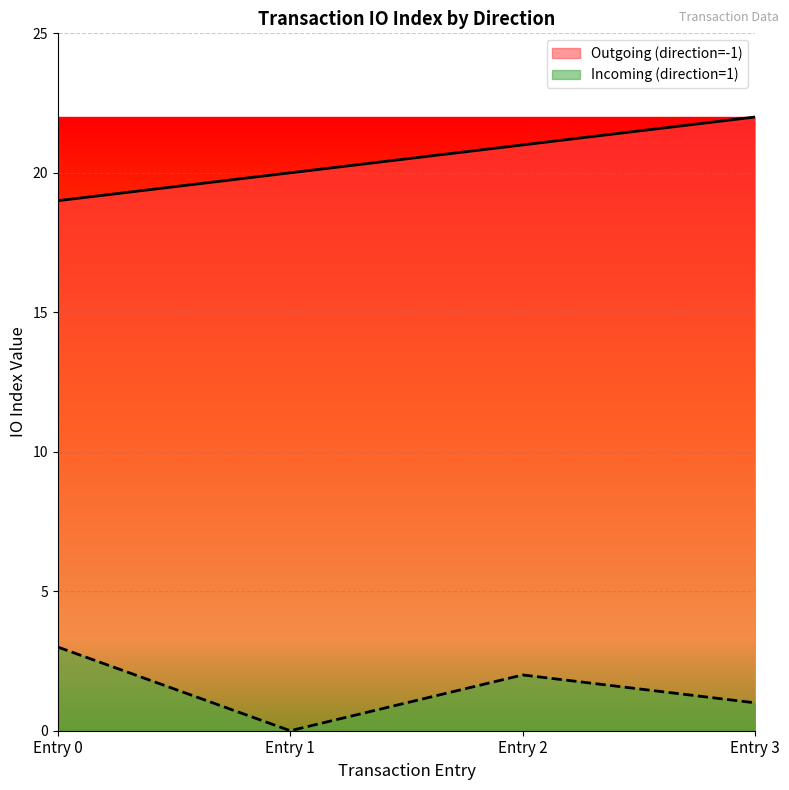

Between Entry 1 and Entry 2, which series saw the biggest shift?

Incoming (direction=1)